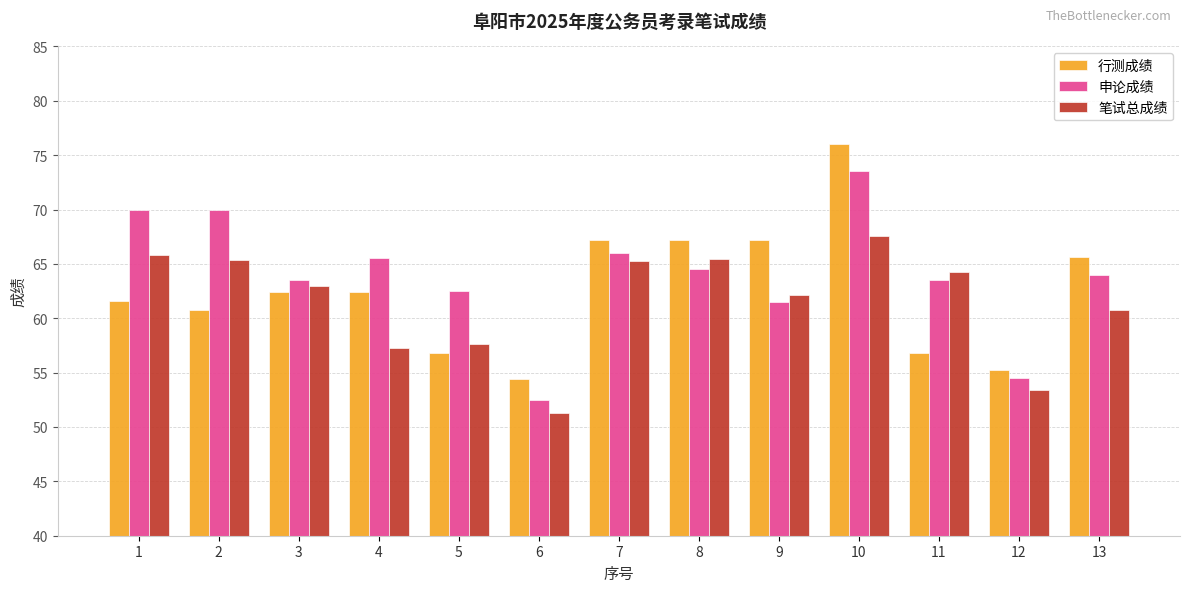

Is the value of 申论成绩 at 11 greater than the value of 笔试总成绩 at 13?

Yes